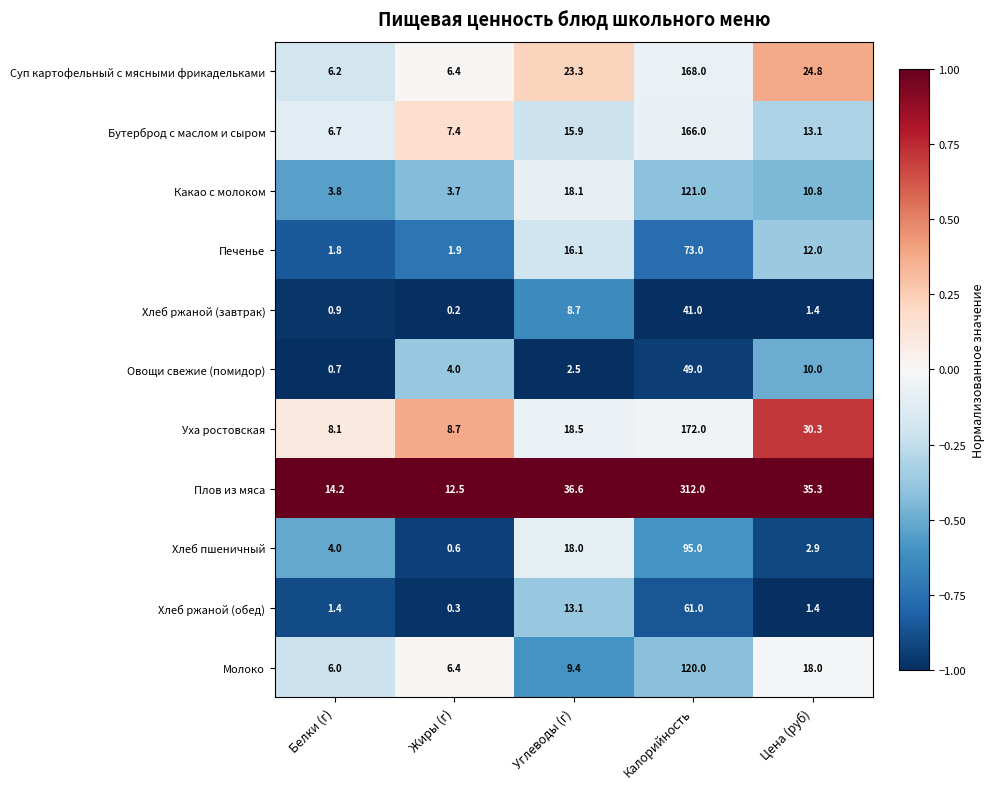

What value does the Плов из мяса series have at Углеводы (г)?

36.6